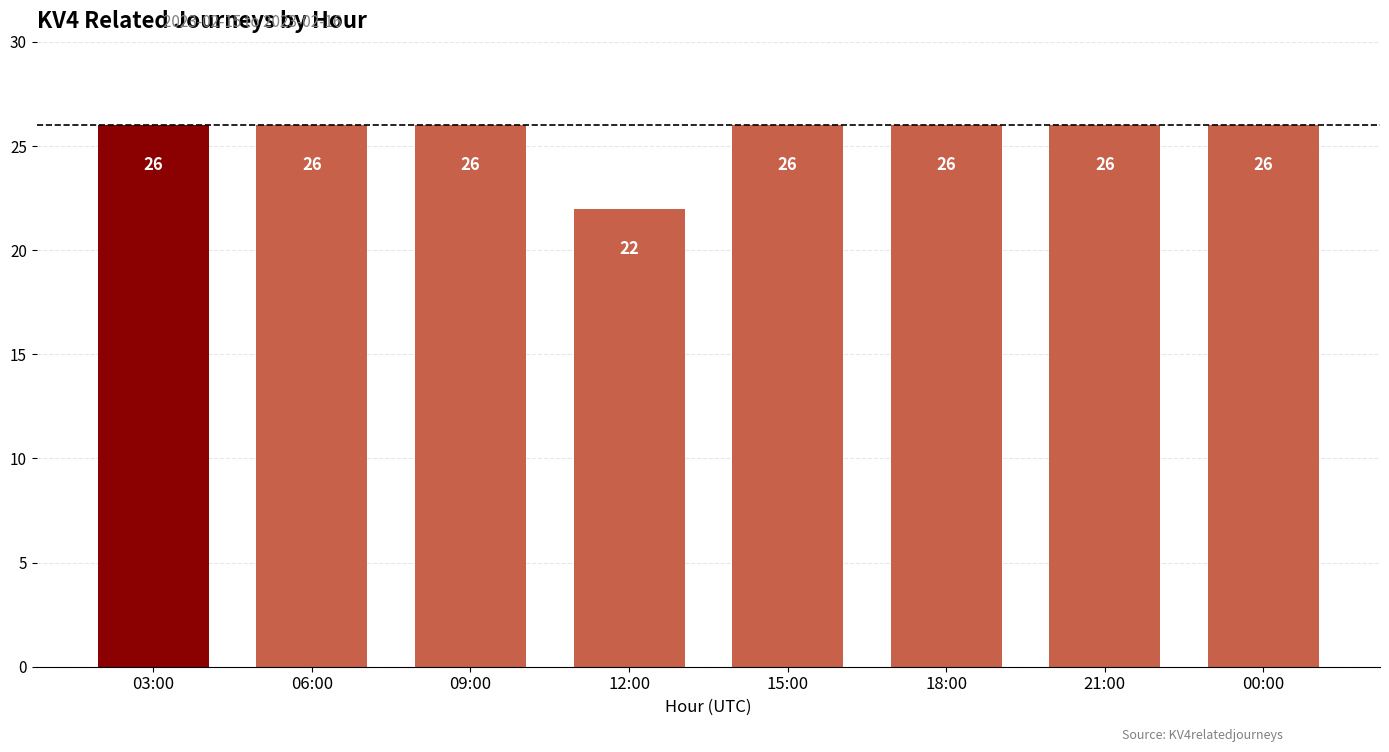

What is the ratio of the value at 06:00 to the value at 12:00?

1.2